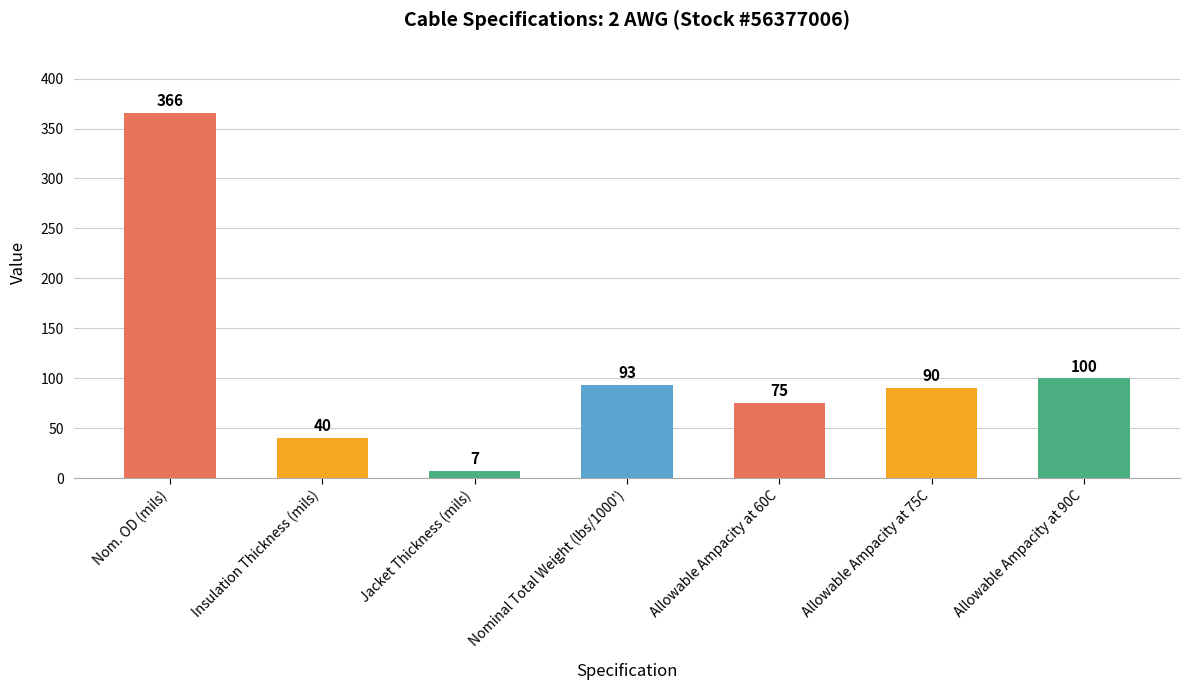

What is the average value?

110